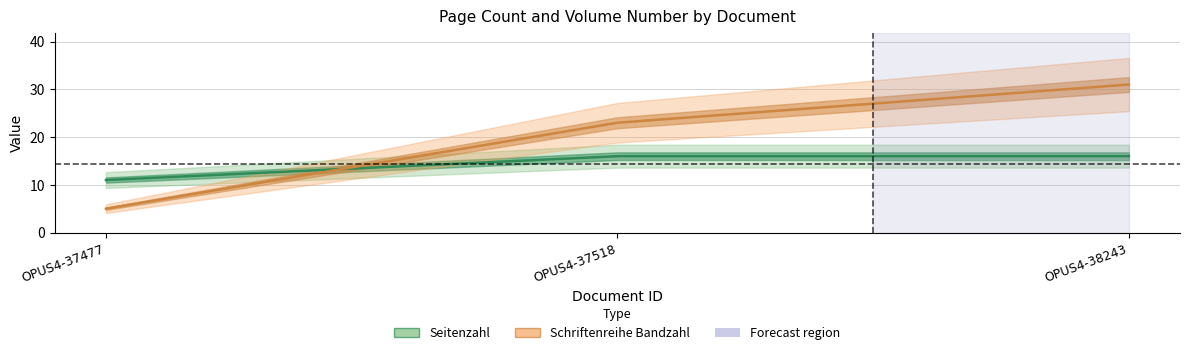

Reading right to left, extract all data points from this chart.

Seitenzahl: 16	16	11
Schriftenreihe Bandzahl: 31	23	5